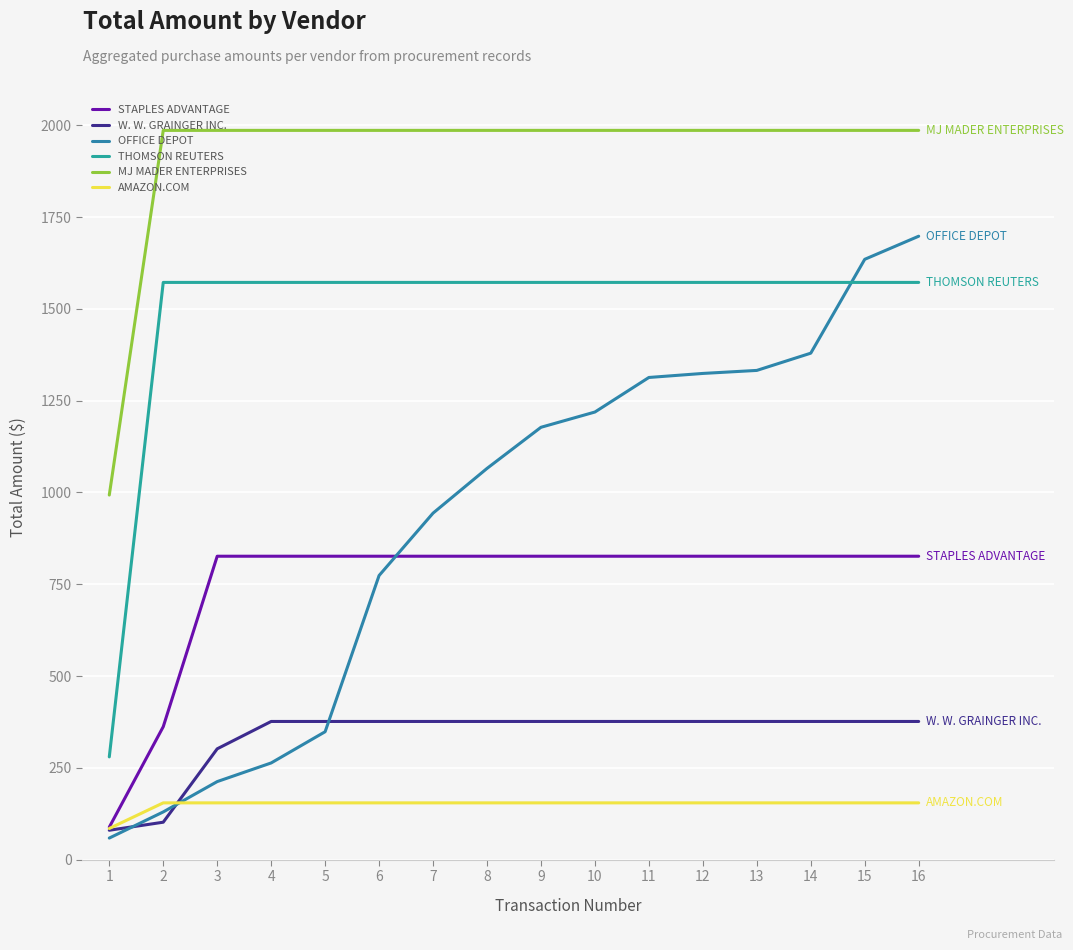

Does the chart display data point markers on the line(s)?

No